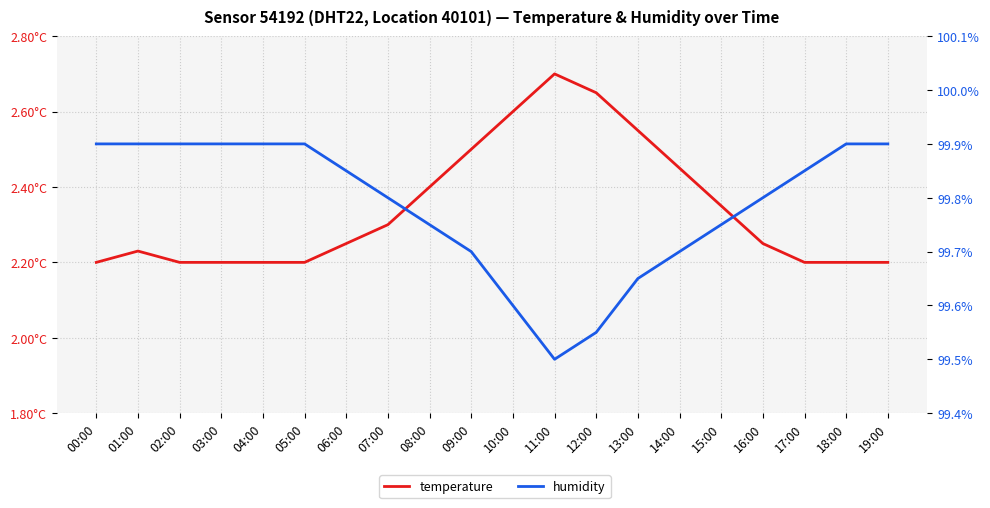

What is the value of the temperature point at the 1st from the left?

2.2